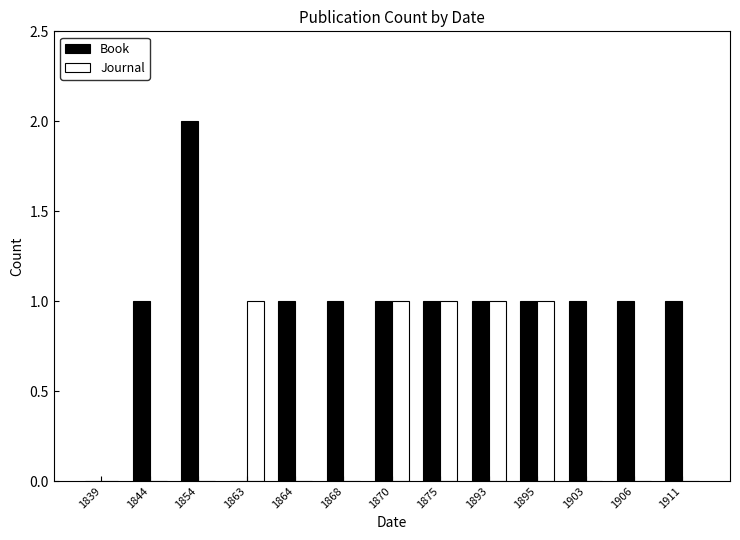

What is the sum of all Journal values?

5